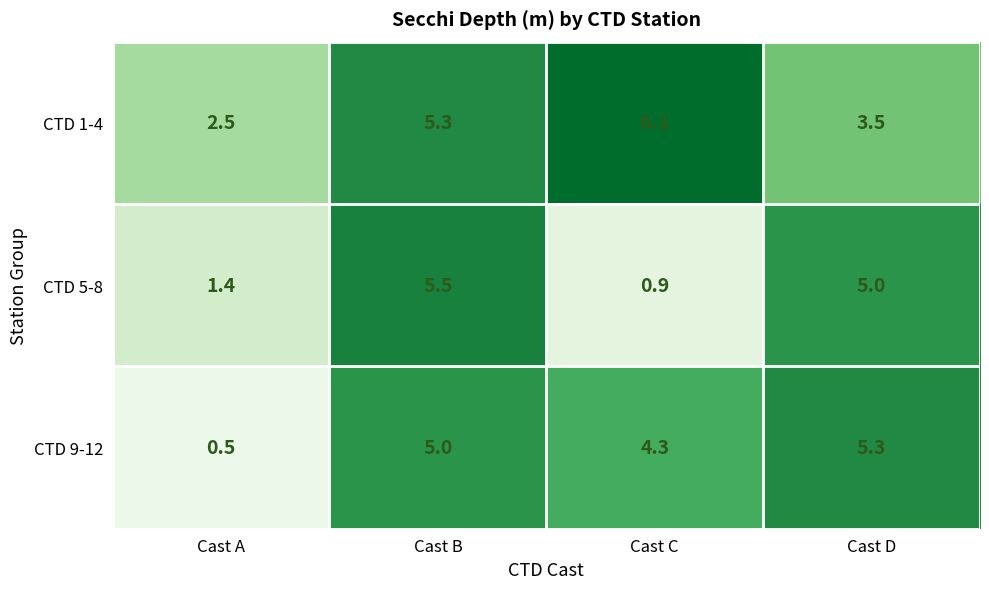

How many categories are shown in the chart?

4